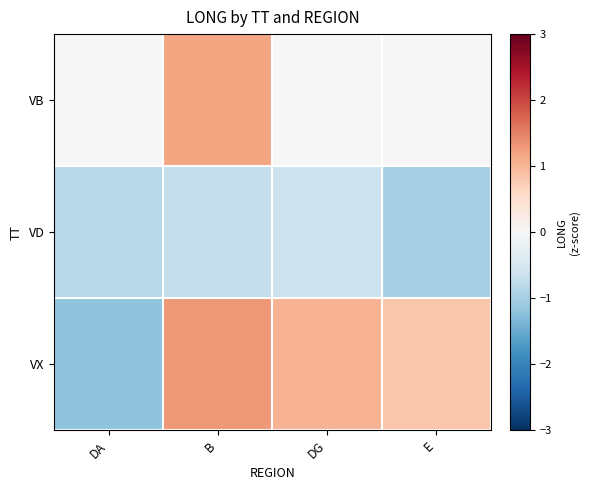

What is the spread (max minus min) of values at B?

2.0